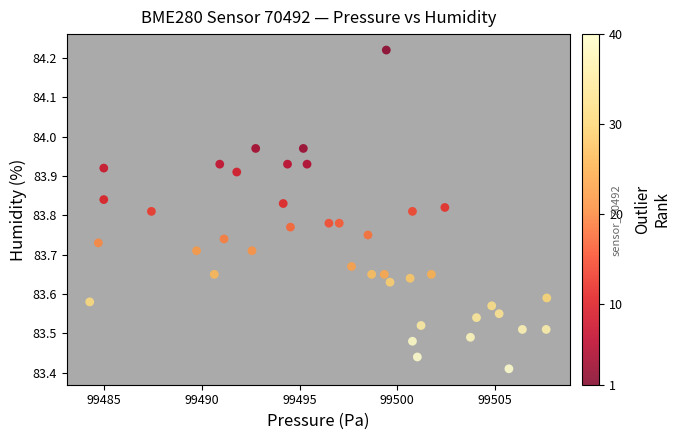

What is the range of X values (max minus min)?

23.4